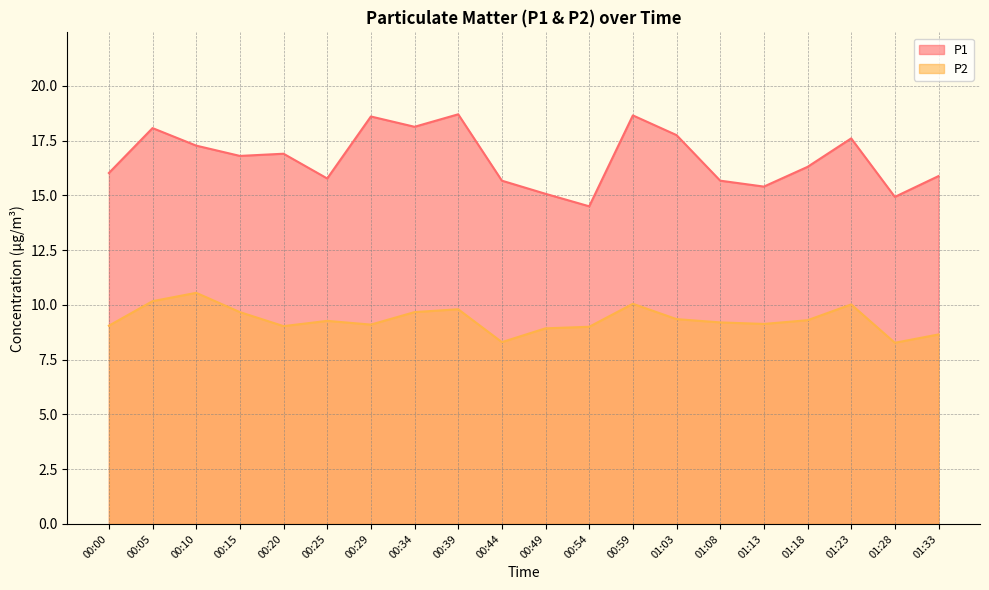

What is the value of the P1 point at the 17th from the left?

16.3